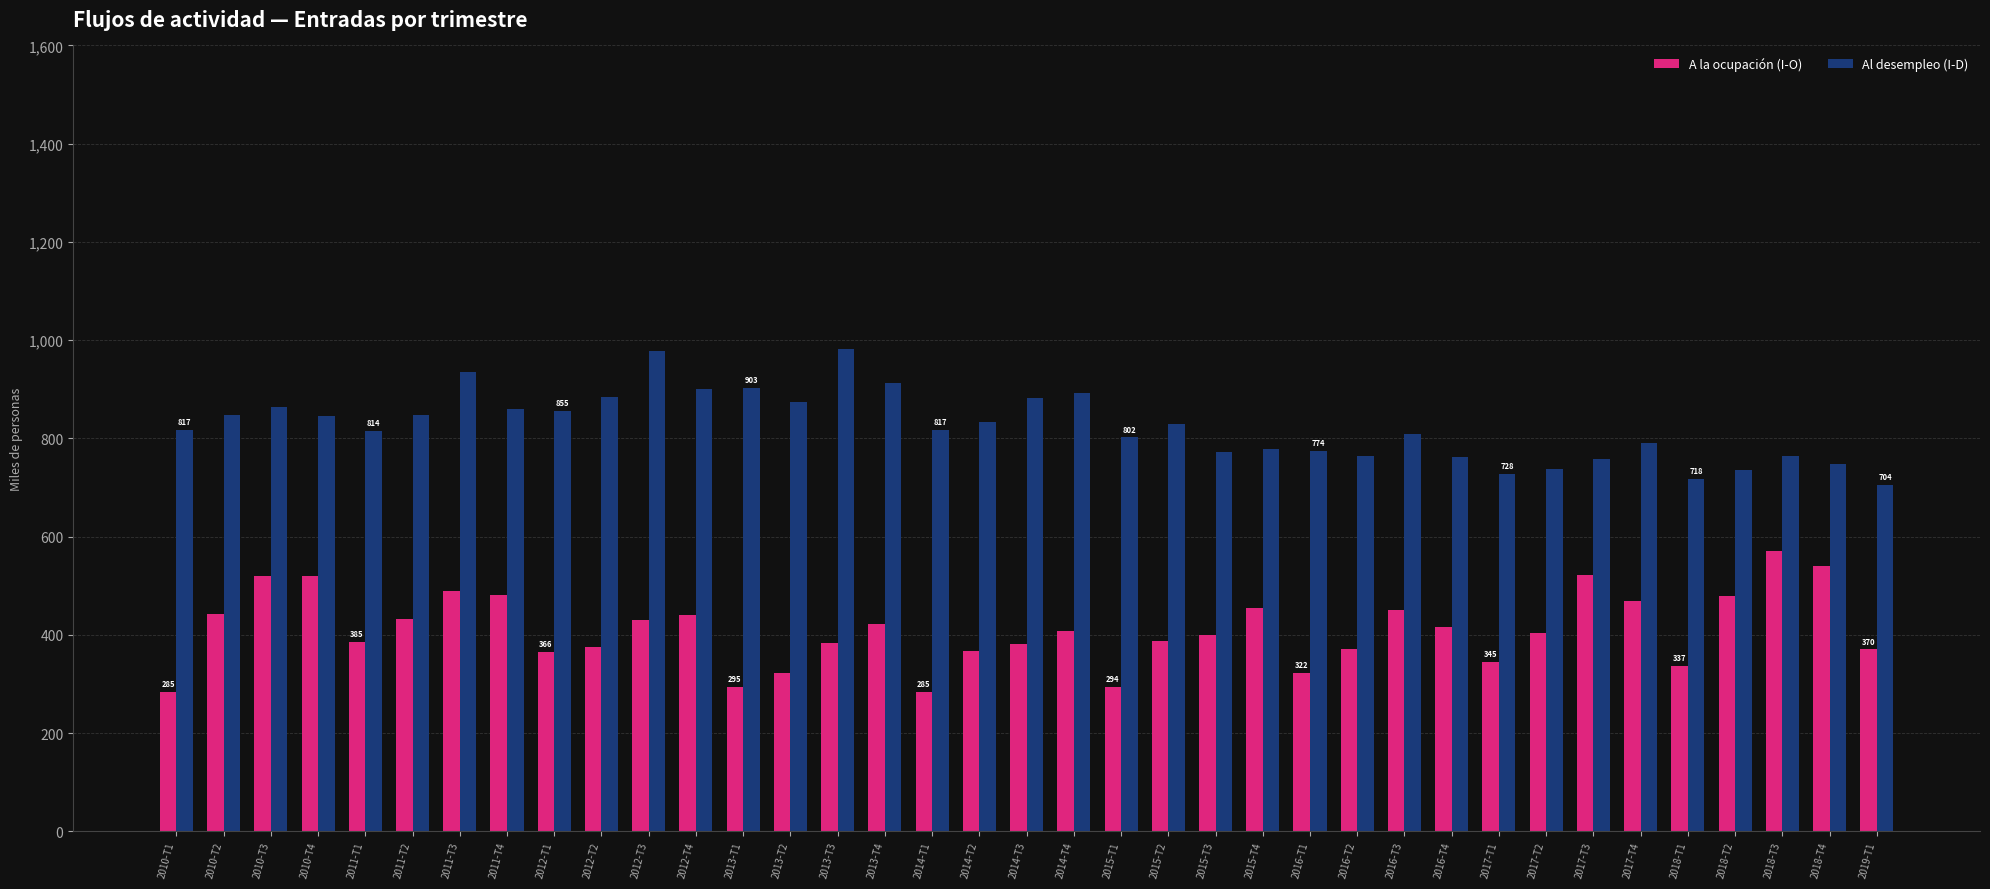

Is the value of Al desempleo (I-D) at 2016-T1 greater than the value of A la ocupación (I-O) at 2015-T4?

Yes